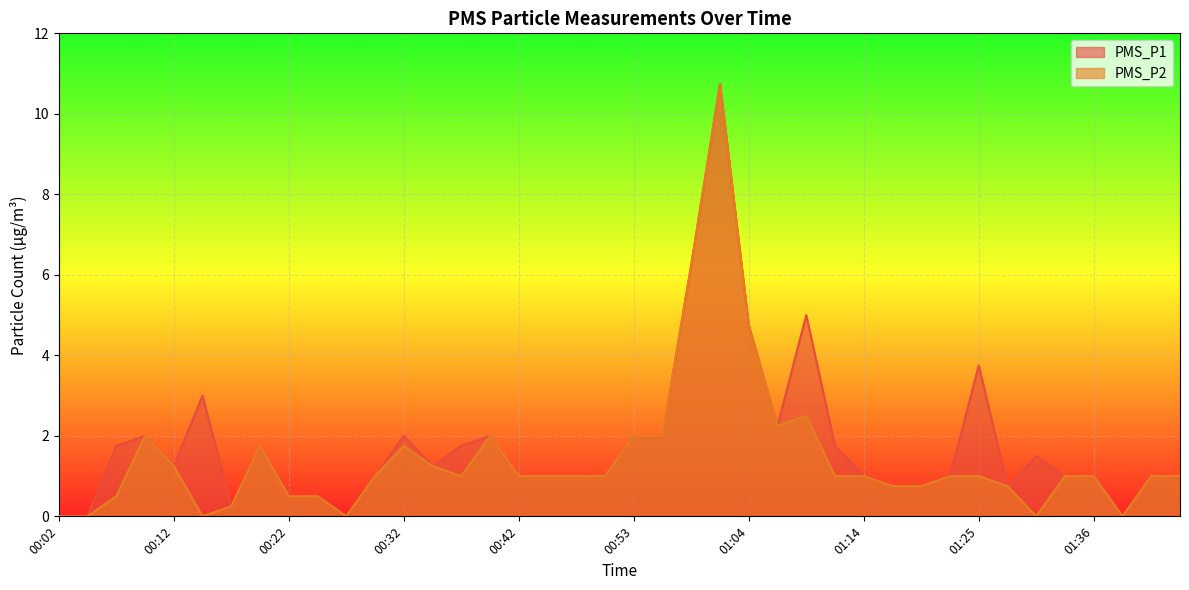

Does the chart display data point markers on the line(s)?

No